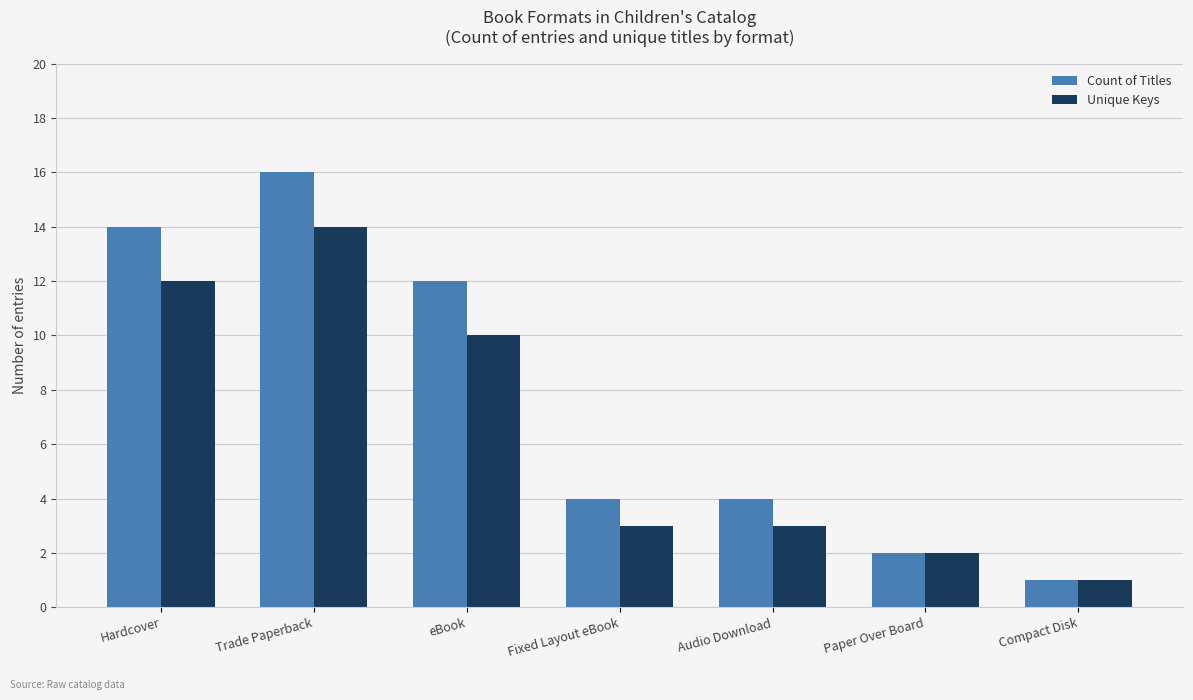

The Unique Keys series shows 1 at Compact Disk. True or false?

True